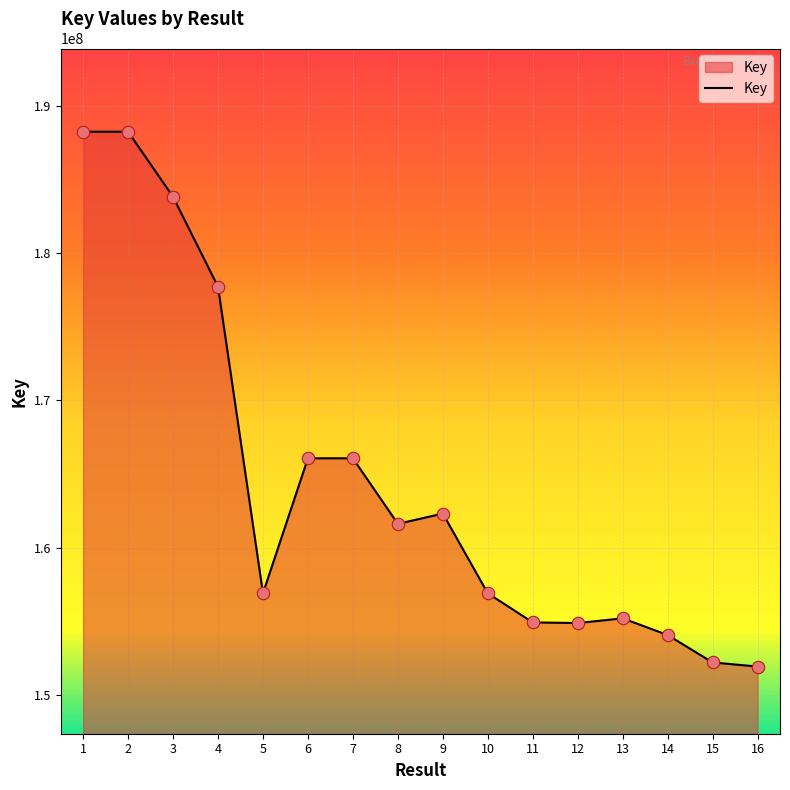

What is the ratio of the value at 5 to the value at 11?

1.0